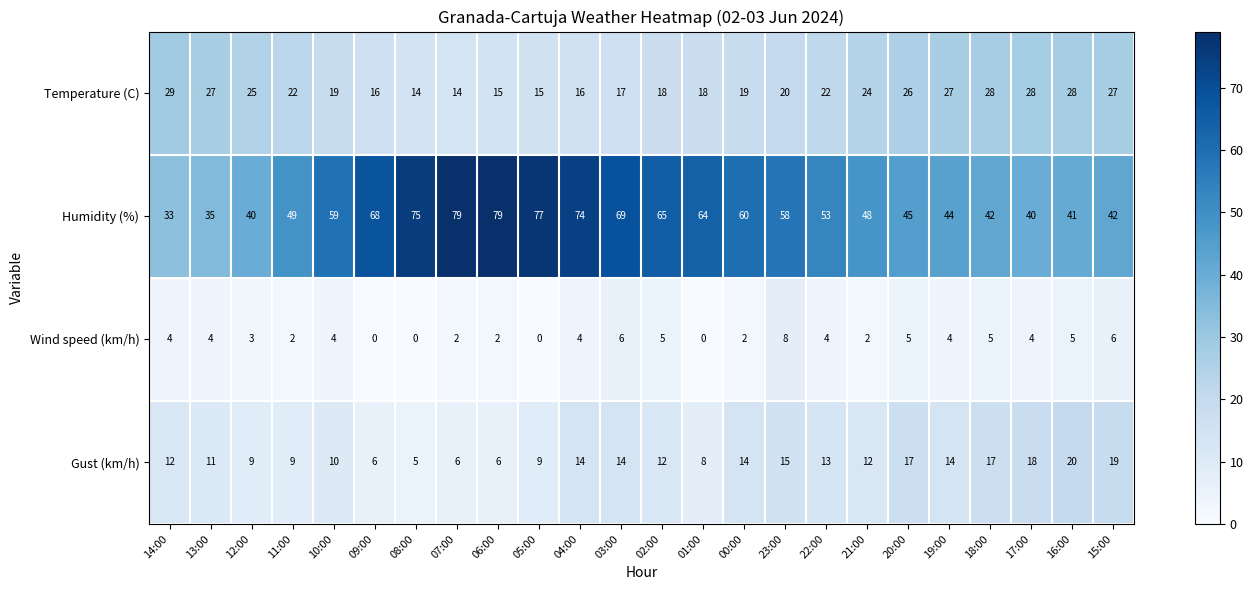

List the series in order of their overall mean, highest first.

Humidity (%), Temperature (C), Gust (km/h), Wind speed (km/h)